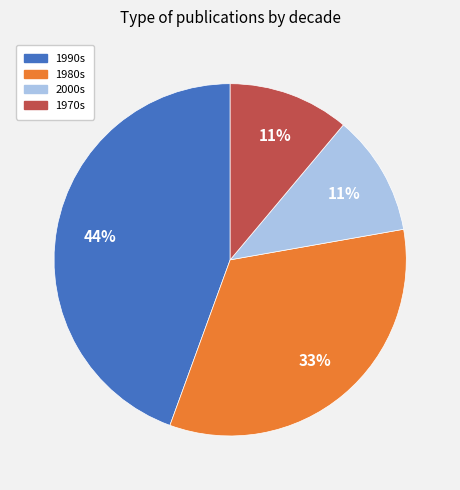

How many segments does this pie chart have?

4